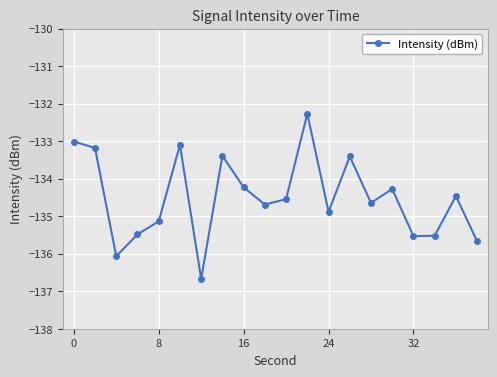

What is the value of the 12th point from the left?

-132.3